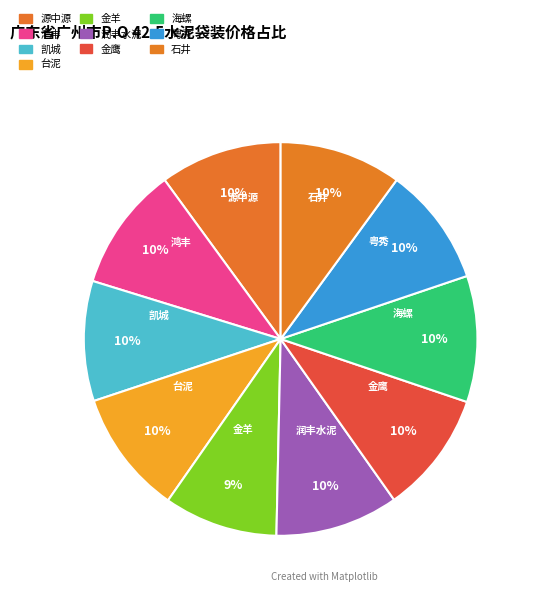

How many slices are in this pie chart?

10